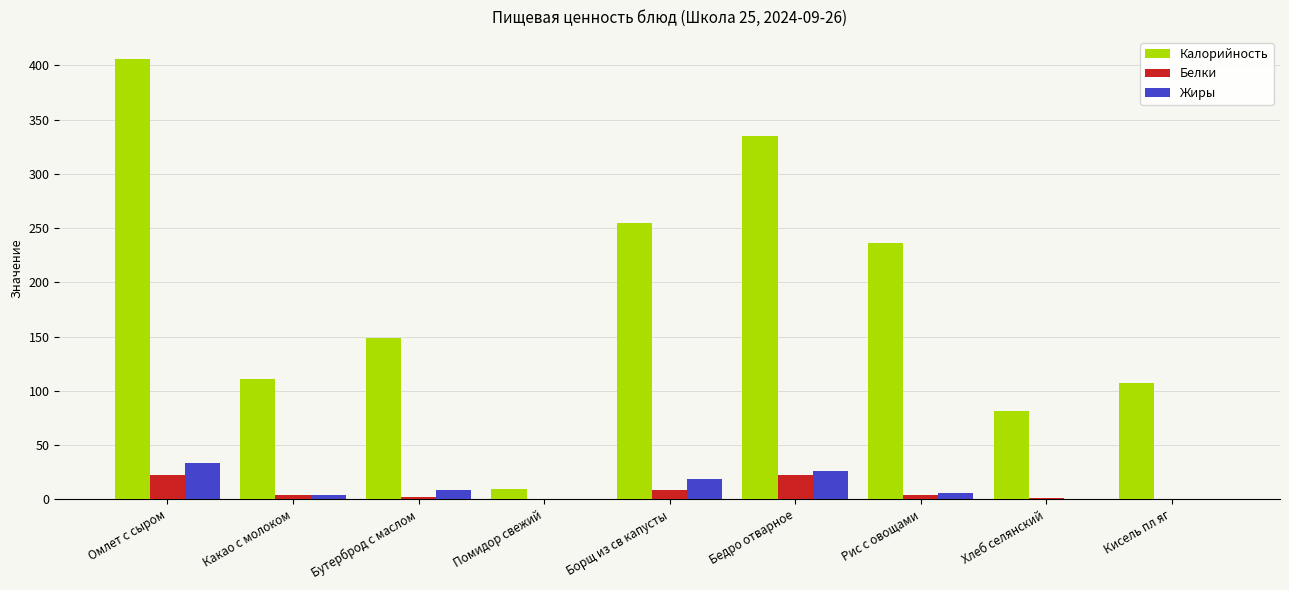

Is it true that Белки equals 22.9 at Бедро отварное?

True